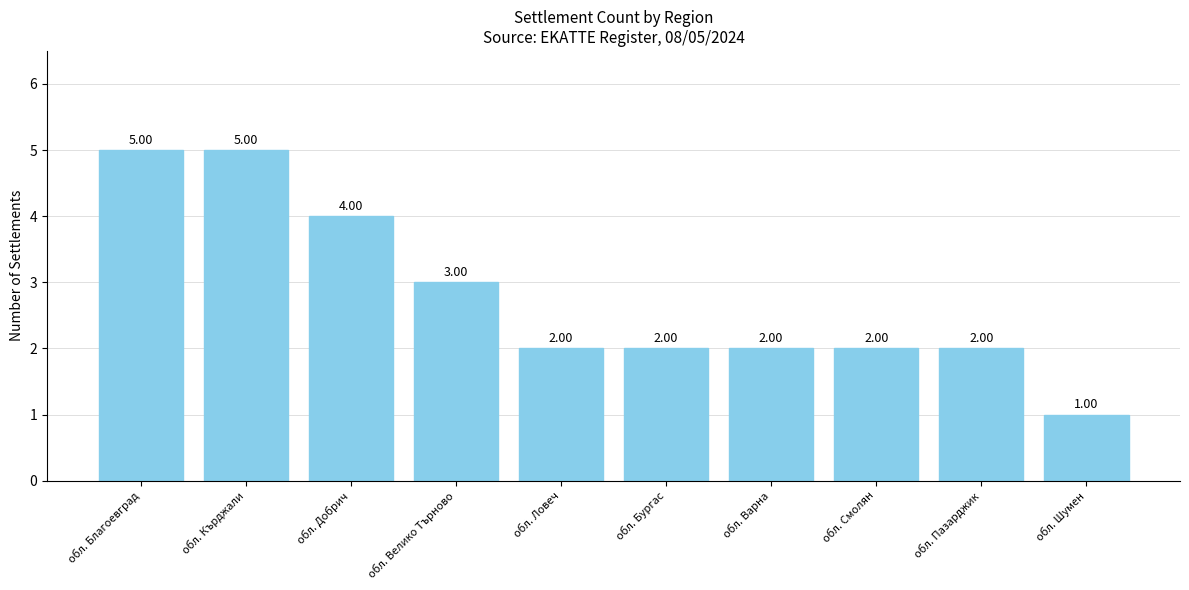

The chart shows a value of 2 at обл. Ловеч. True or false?

True